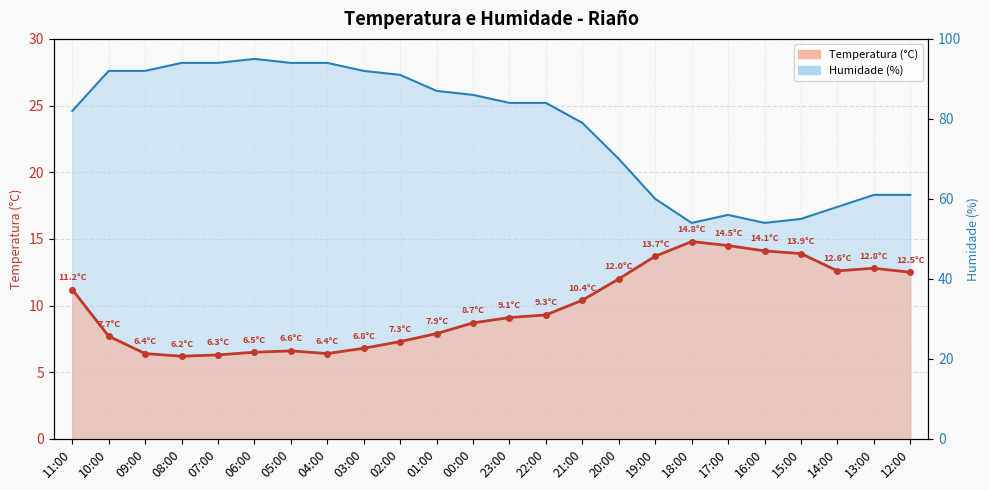

What is the sum of the Humidade (%) values at 02:00 and 10:00?

54.9